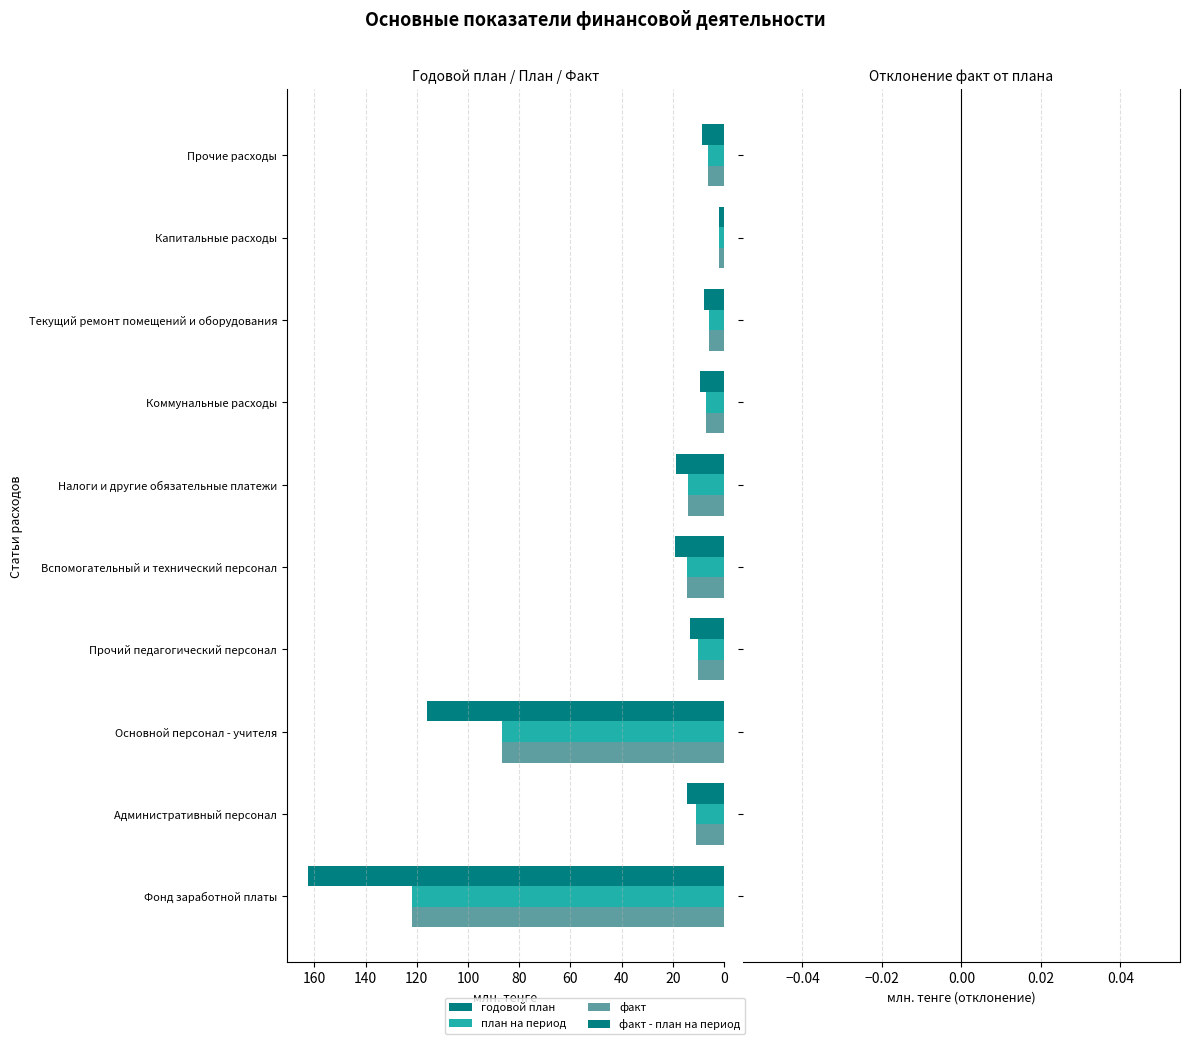

What is the difference between the highest and lowest values at Основной персонал - учителя?

29.0